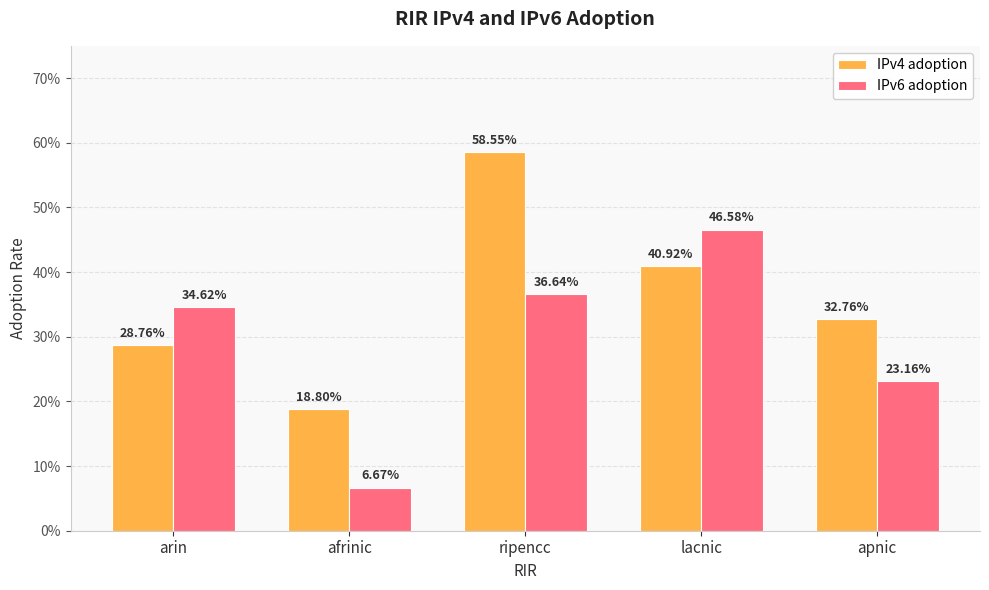

Which series changed the most between afrinic and lacnic?

IPv6 adoption